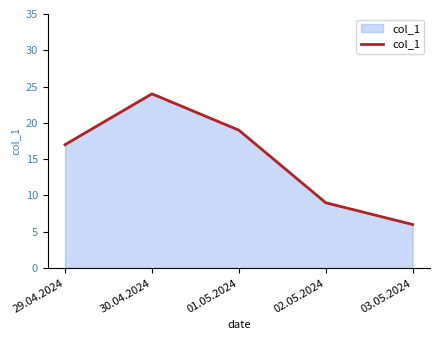

How many lines are shown in the chart?

1